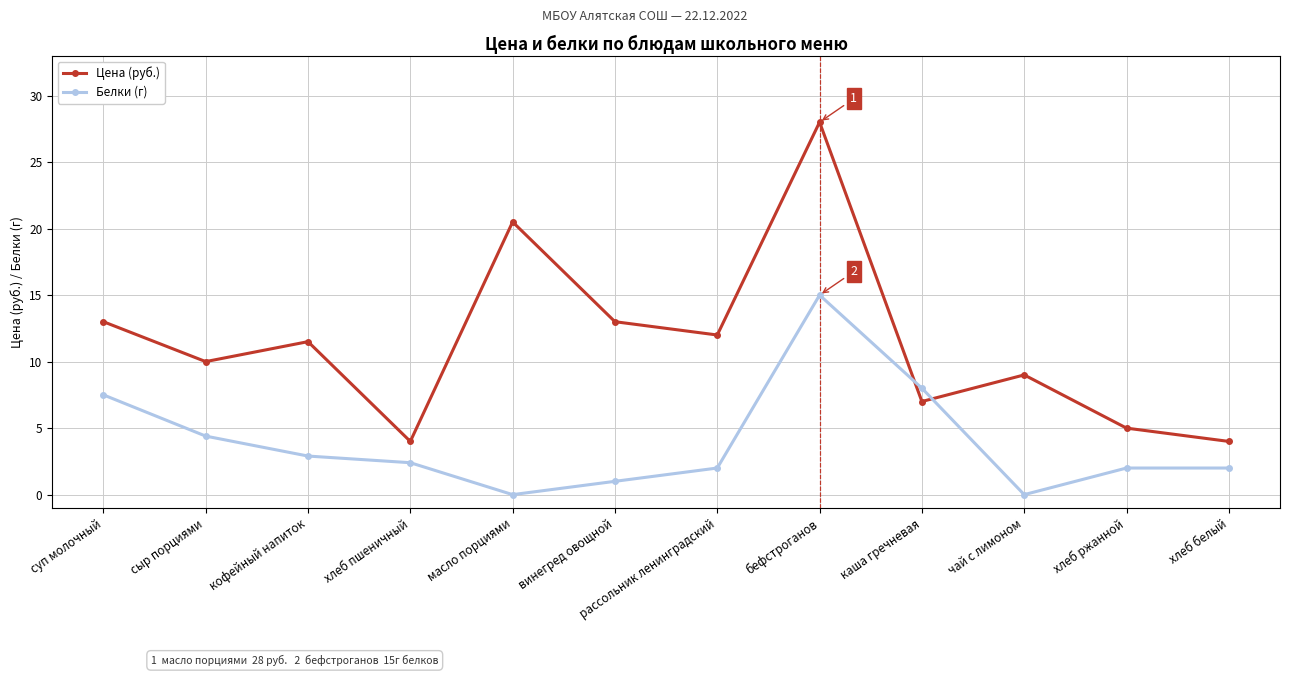

Between каша гречневая and хлеб белый, which series saw the biggest shift?

Белки (г)